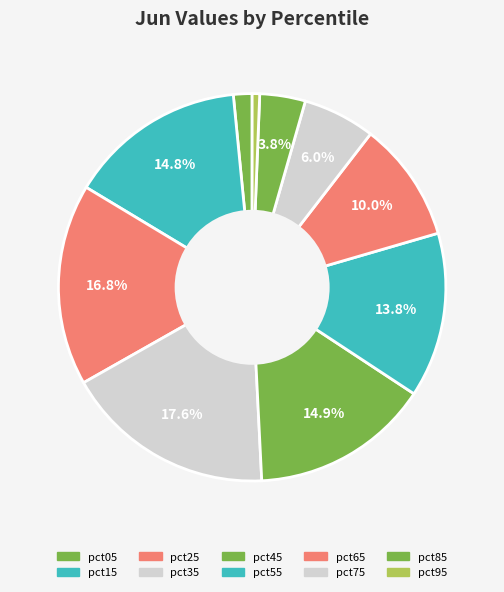

To the nearest percent, what is the difference between the largest and smallest slice percentages?

17%